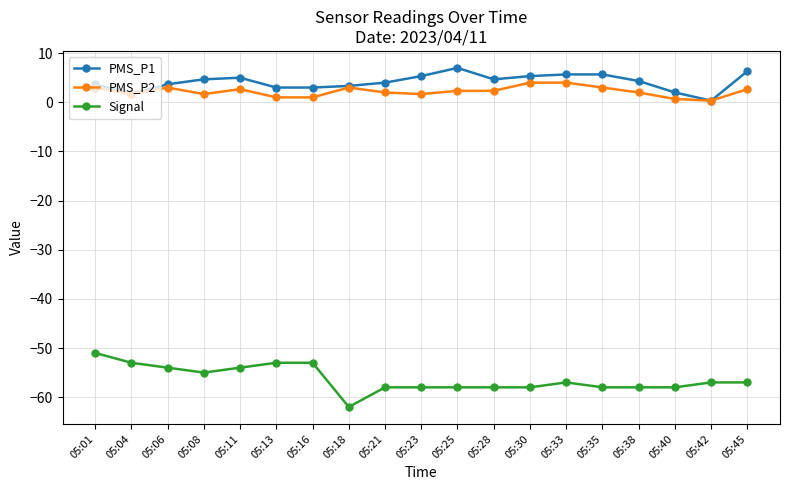

What is the sum of all PMS_P2 values?

42.0